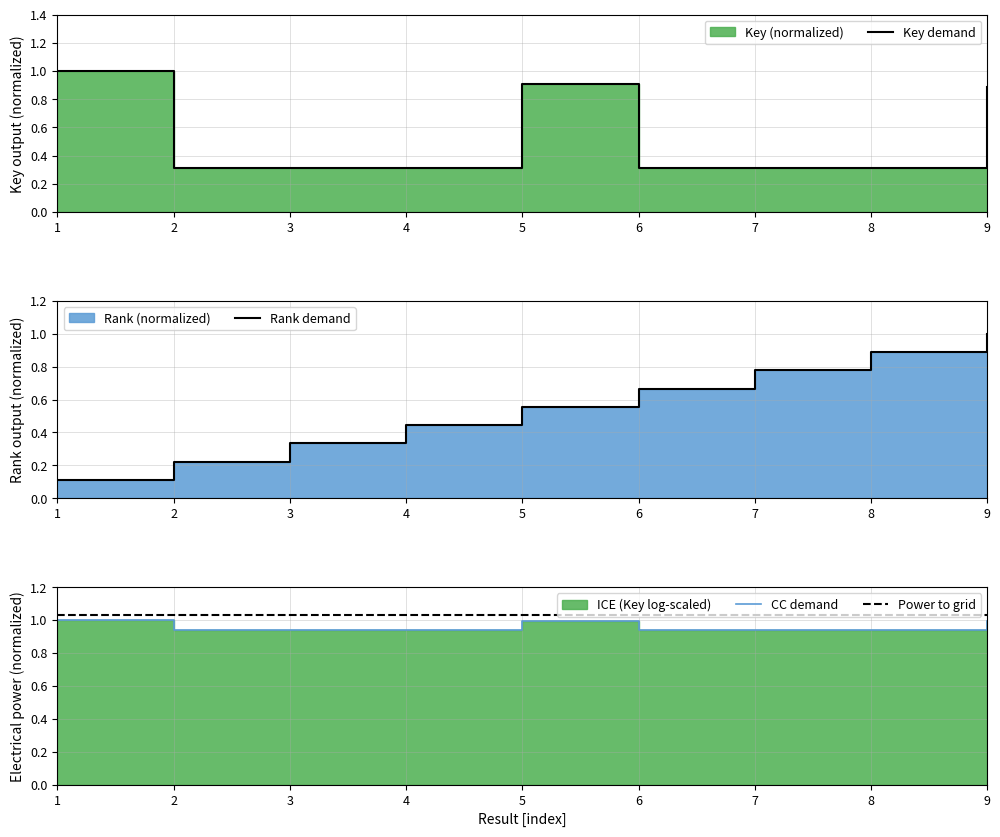

Which series ends up on top after the final intersection of Rank demand and Key demand?

Rank demand